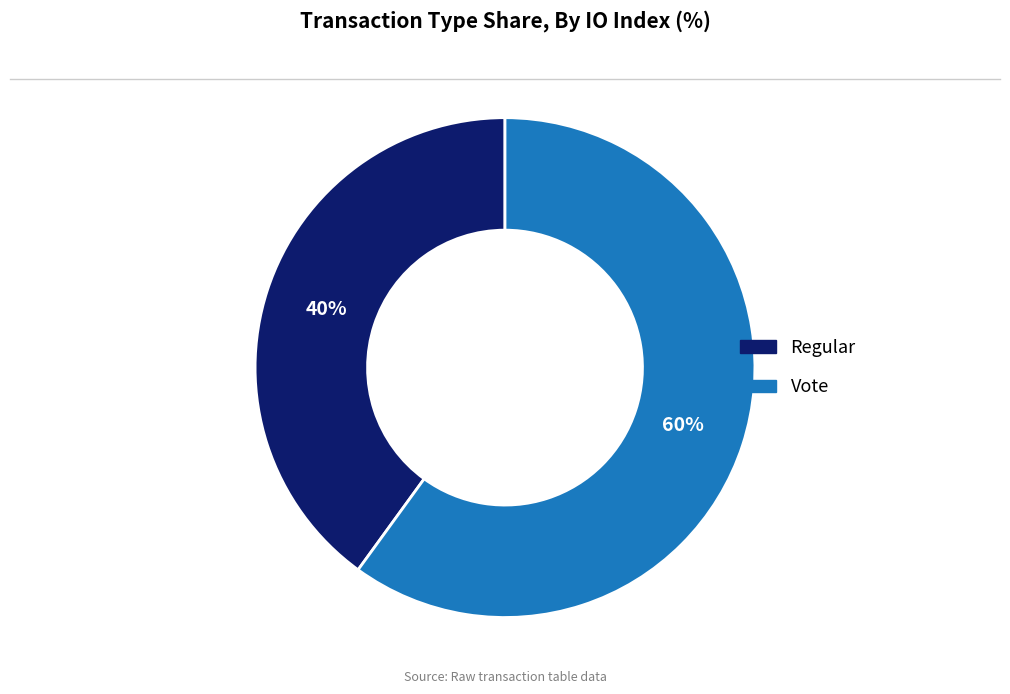

To the nearest percent, what percentage of the pie is Vote?

60%